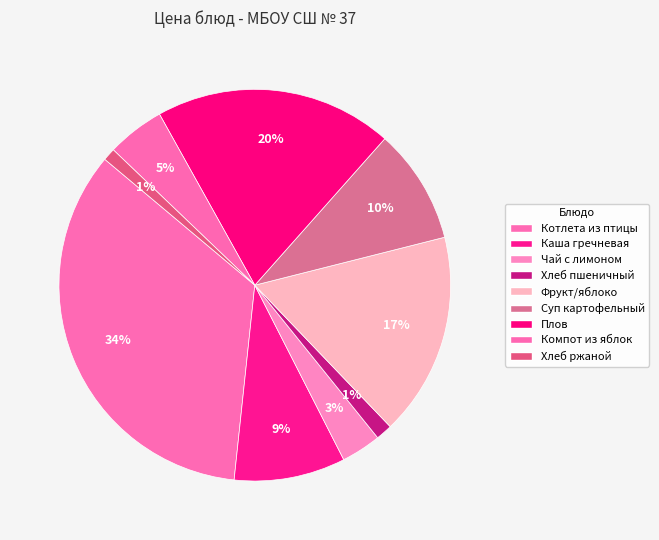

To the nearest percent, what is the difference between the largest and smallest slice percentages?

33%